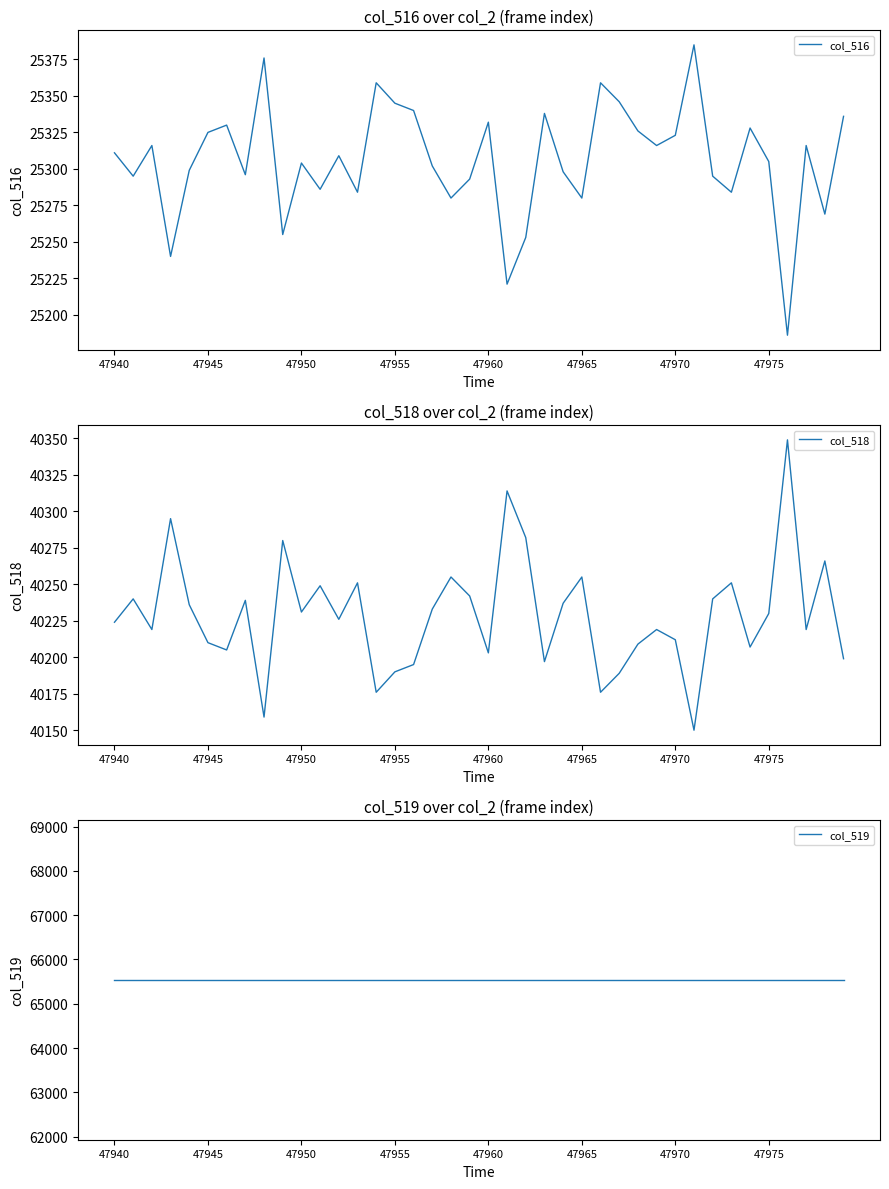

At which category is the sum across all series the highest?

47940